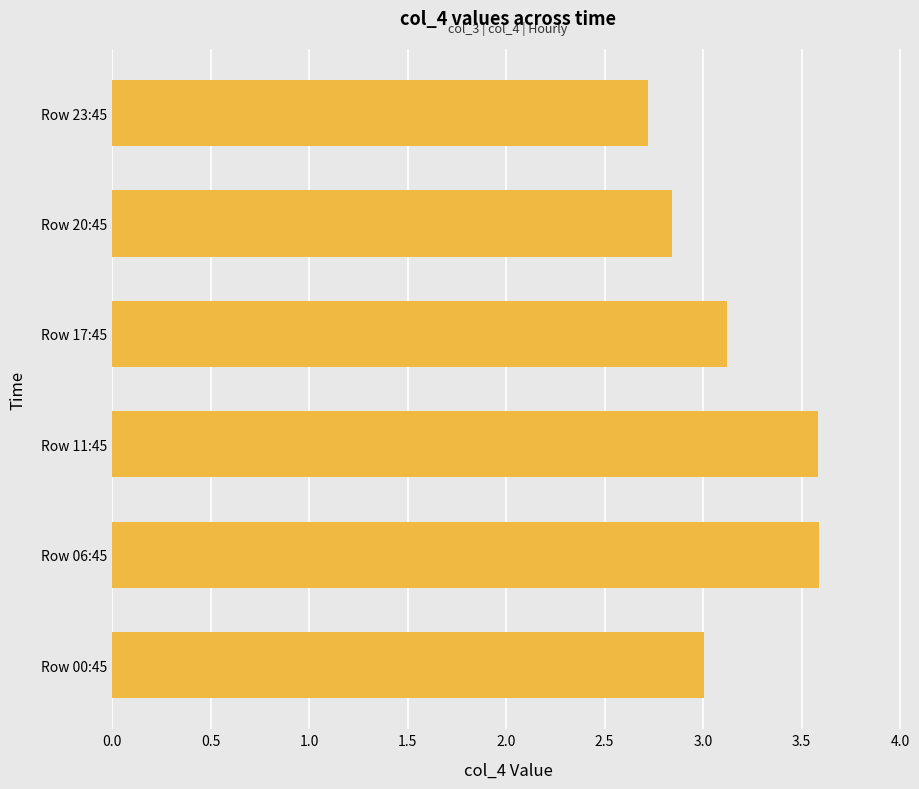

What is the greatest value displayed?

3.6